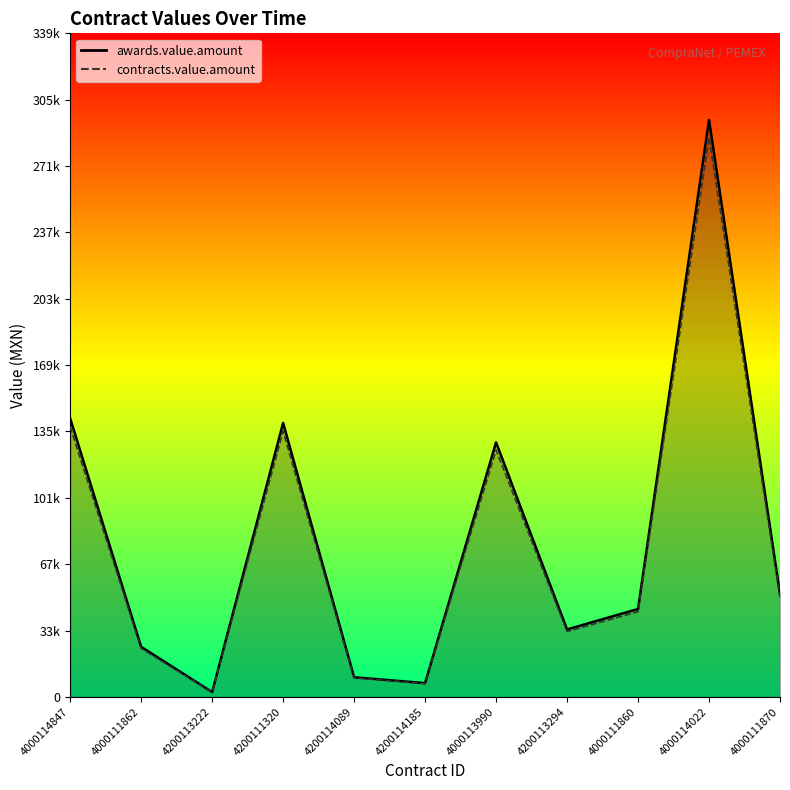

What is the minimum value for contracts.value.amount?

2405.6